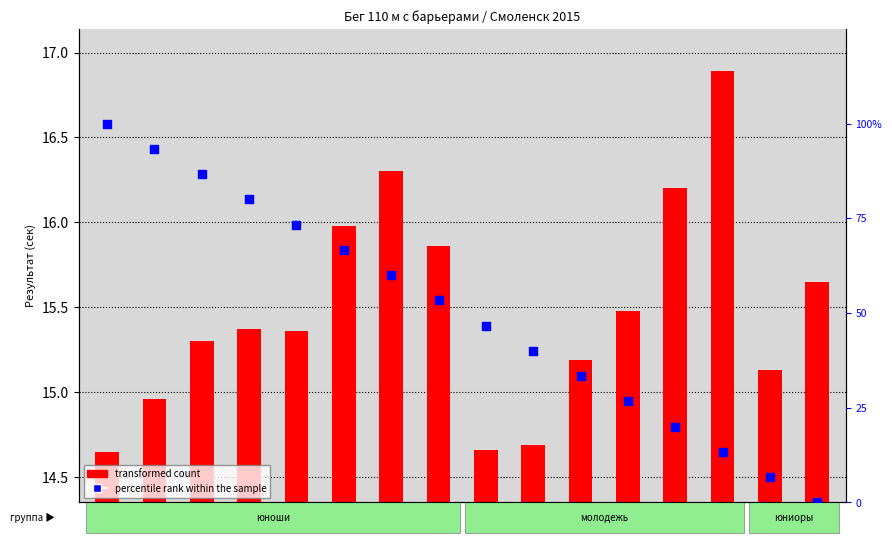

Which series has the widest spread of Y values?

percentile rank within the sample